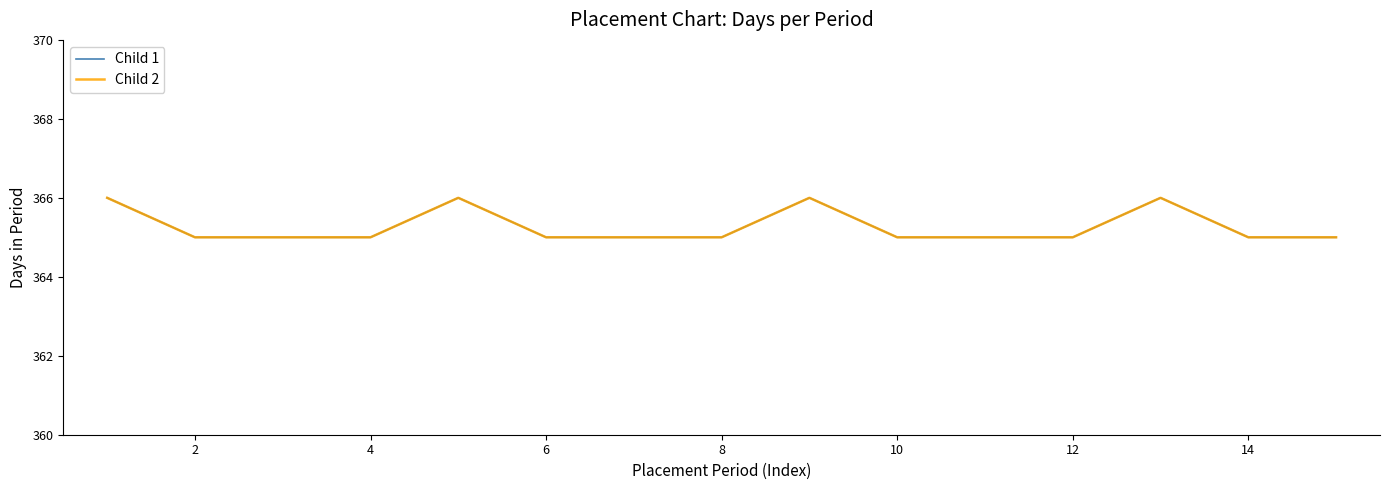

Does the chart display data point markers on the line(s)?

No